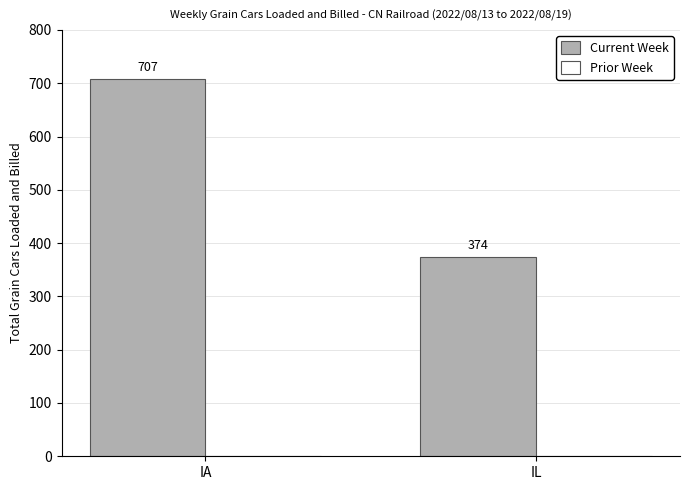

Reading left to right, list all the values displayed in this chart.

IA=707	IL=374